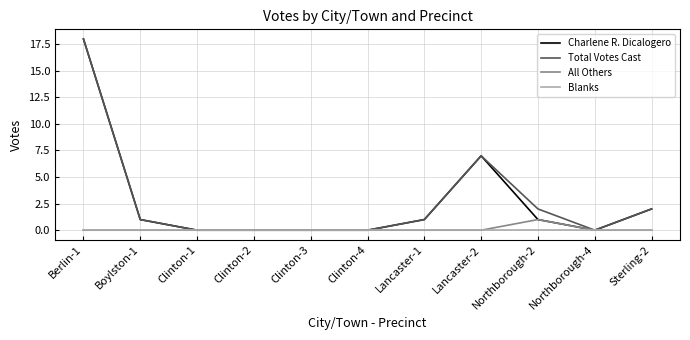

What position from the left is Clinton-1?

3